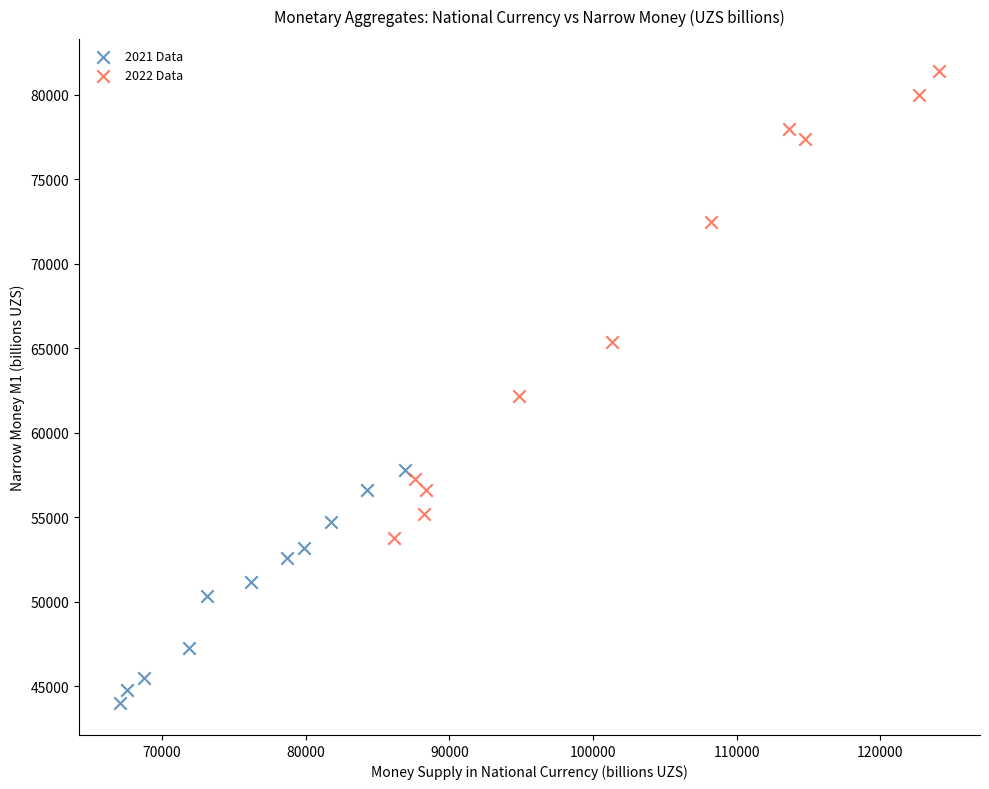

Which series reaches the minimum Y coordinate?

2021 Data